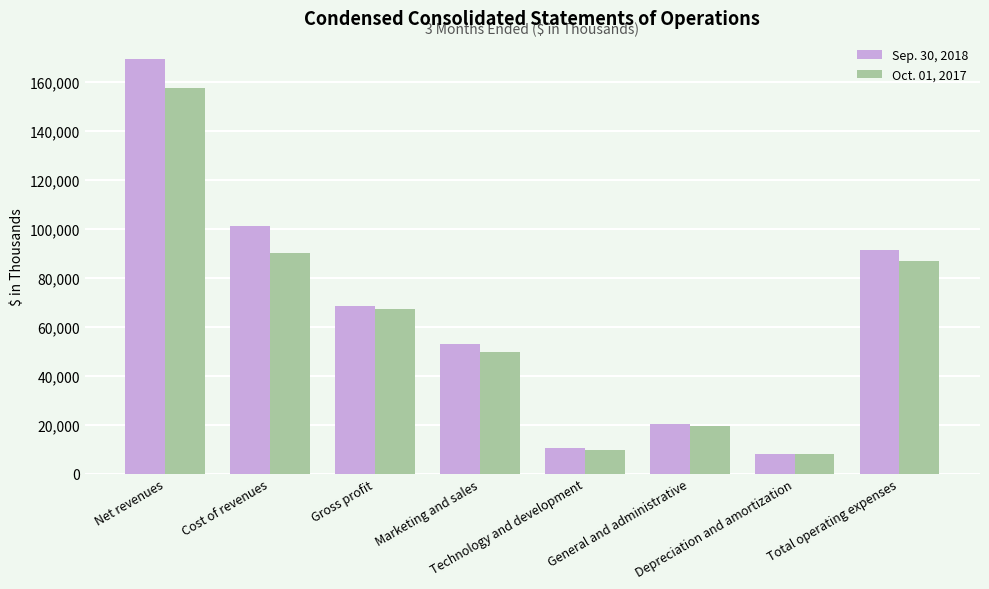

List the labels in order of Sep. 30, 2018 value, smallest first.

Depreciation and amortization, Technology and development, General and administrative, Marketing and sales, Gross profit, Total operating expenses, Cost of revenues, Net revenues